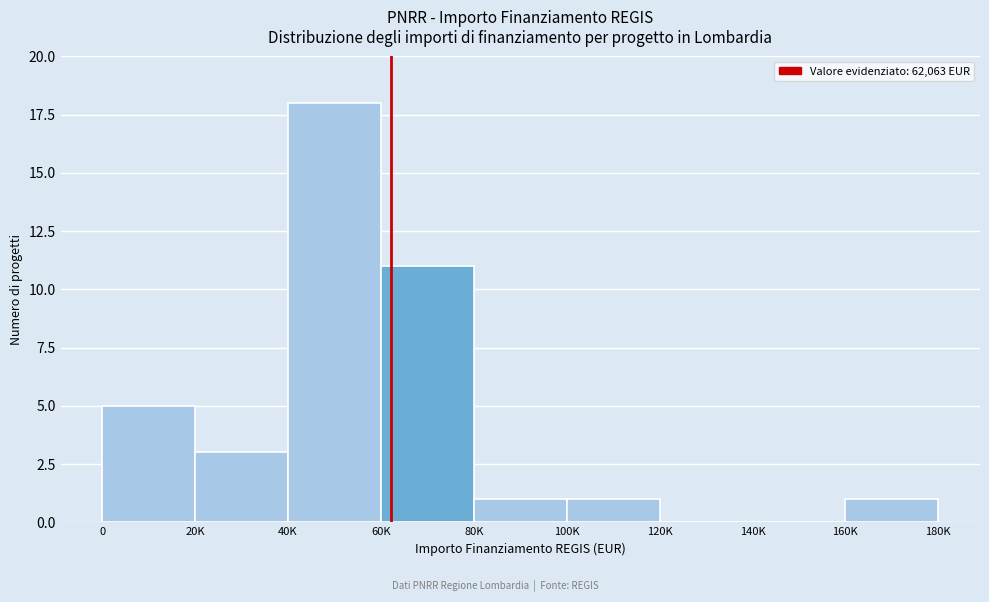

Reading right to left, list all the values displayed in this chart.

160K=1	140K=0	120K=0	100K=1	80K=1	60K=11	40K=18	20K=3	0=5